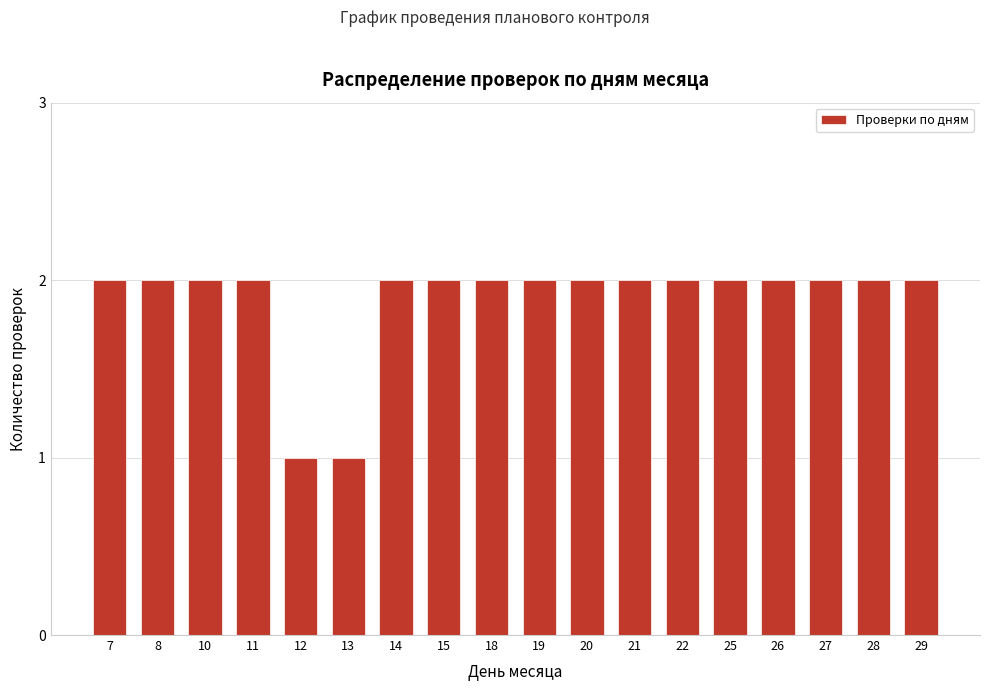

Reading right to left, list all the values displayed in this chart.

29=2	28=2	27=2	26=2	25=2	22=2	21=2	20=2	19=2	18=2	15=2	14=2	13=1	12=1	11=2	10=2	8=2	7=2